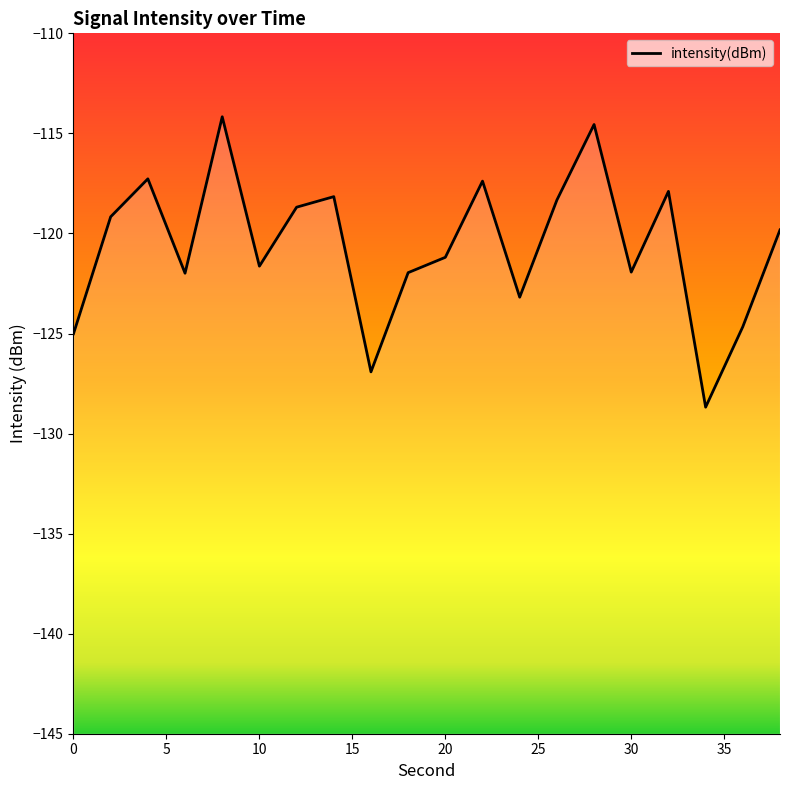

Reading left to right, extract all data points from this chart.

0=-125.0	2=-119.2	4=-117.3	6=-122.0	8=-114.2	10=-121.6	12=-118.7	14=-118.2	16=-126.9	18=-122.0	20=-121.2	22=-117.4	24=-123.2	26=-118.3	28=-114.6	30=-121.9	32=-117.9	34=-128.7	36=-124.7	38=-119.8